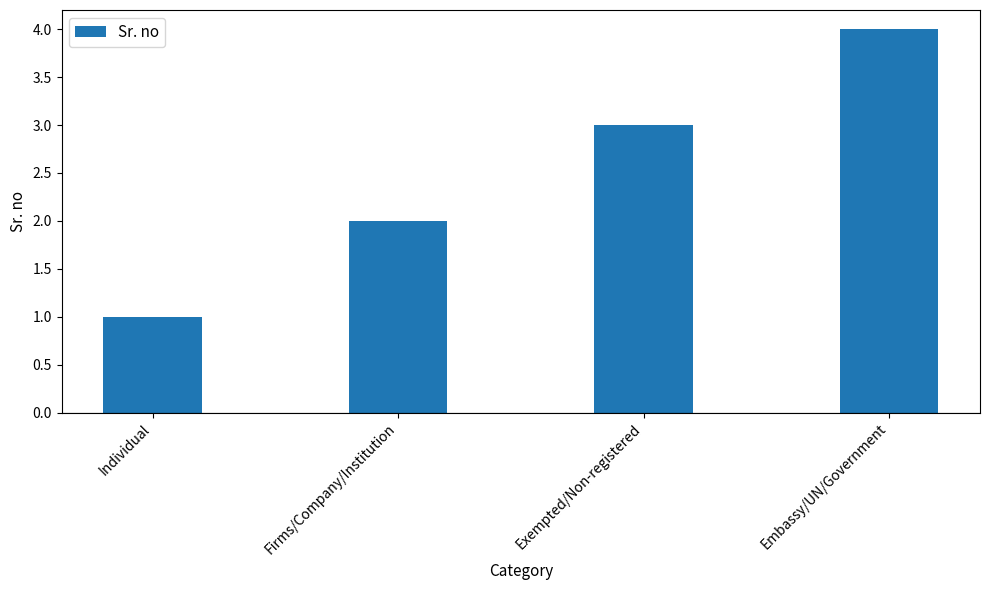

Count the number of data series in this chart.

1